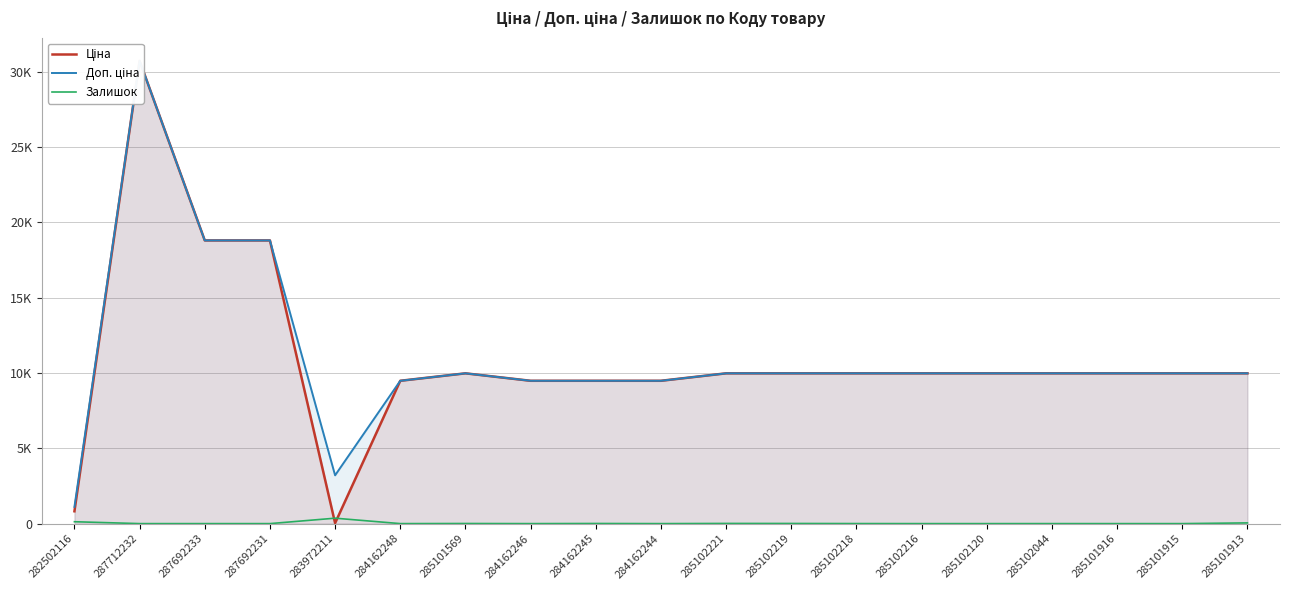

What is the maximum value shown in the chart?

30717.1